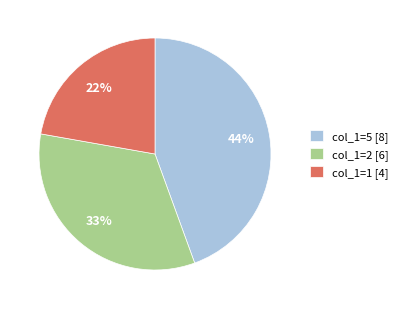

How many segments does this pie chart have?

3